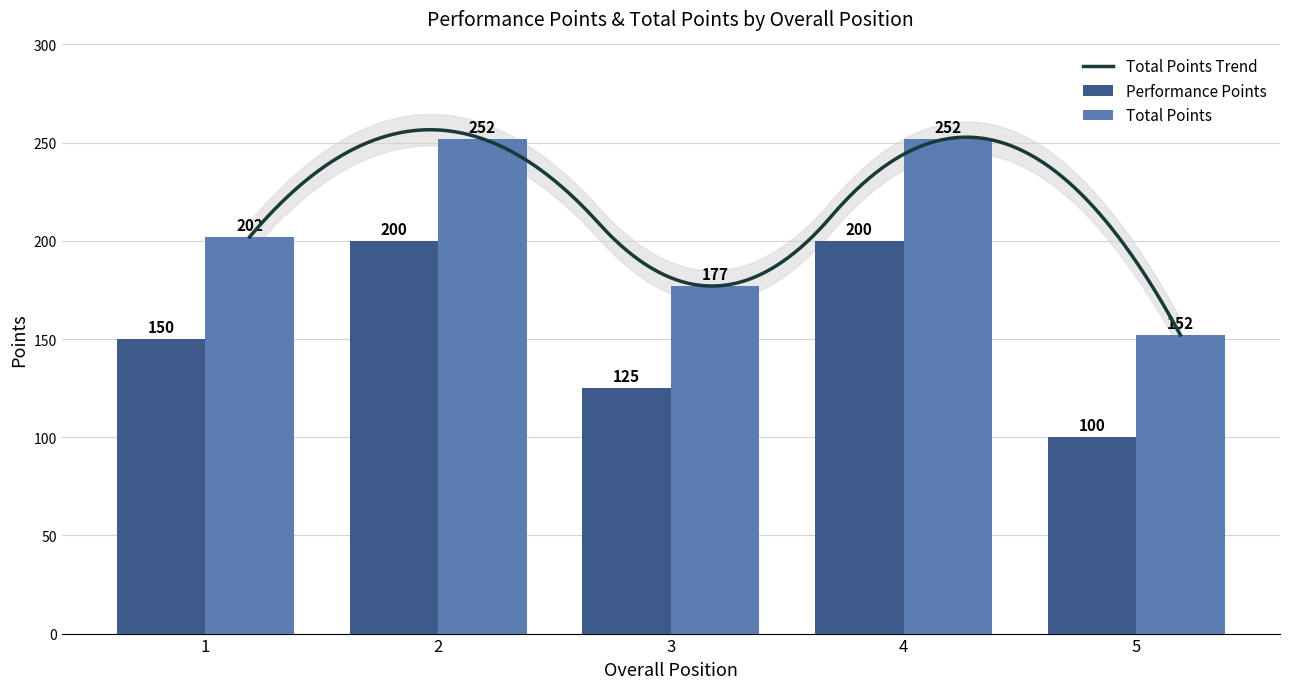

What value does the Total Points series have at 3, to the nearest 5?

175